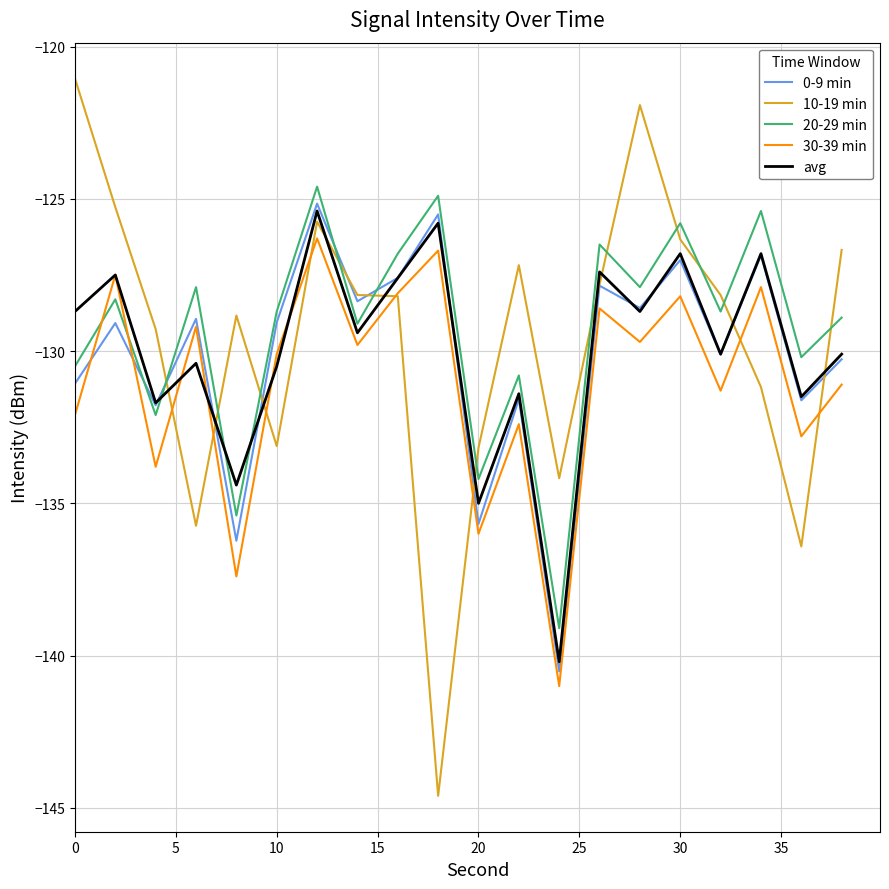

What is the average value of the 30-39 min series?

-131.0